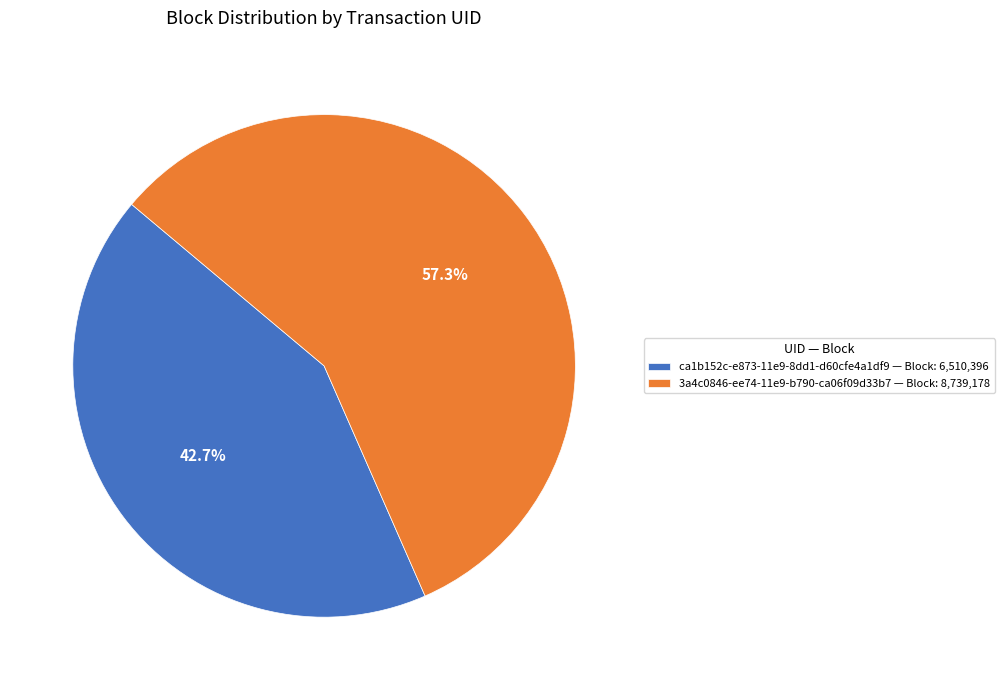

To the nearest percent, what is the average slice percentage?

50%